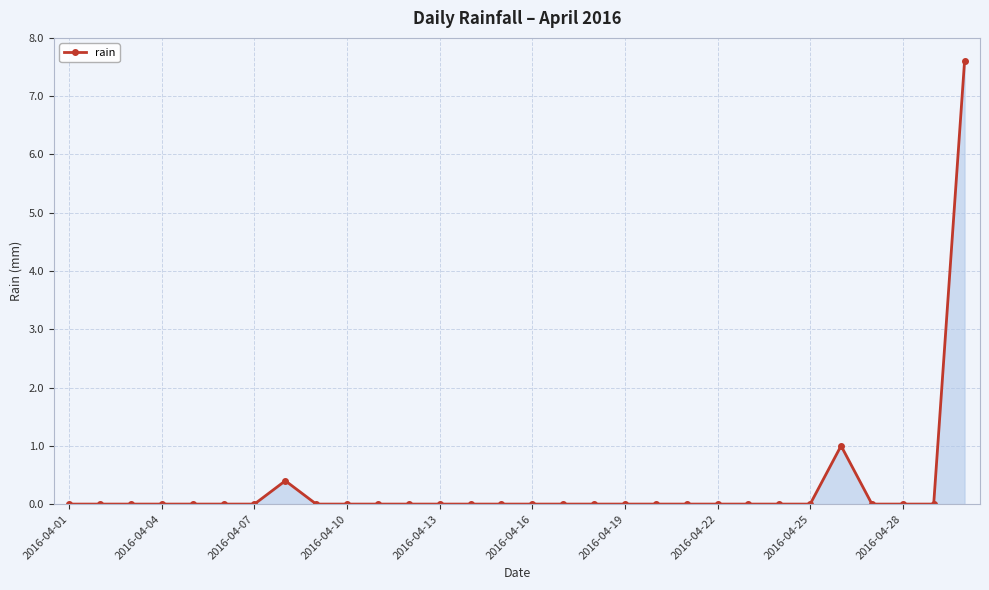

True or false: the data has more than 1 interior local peaks.

True